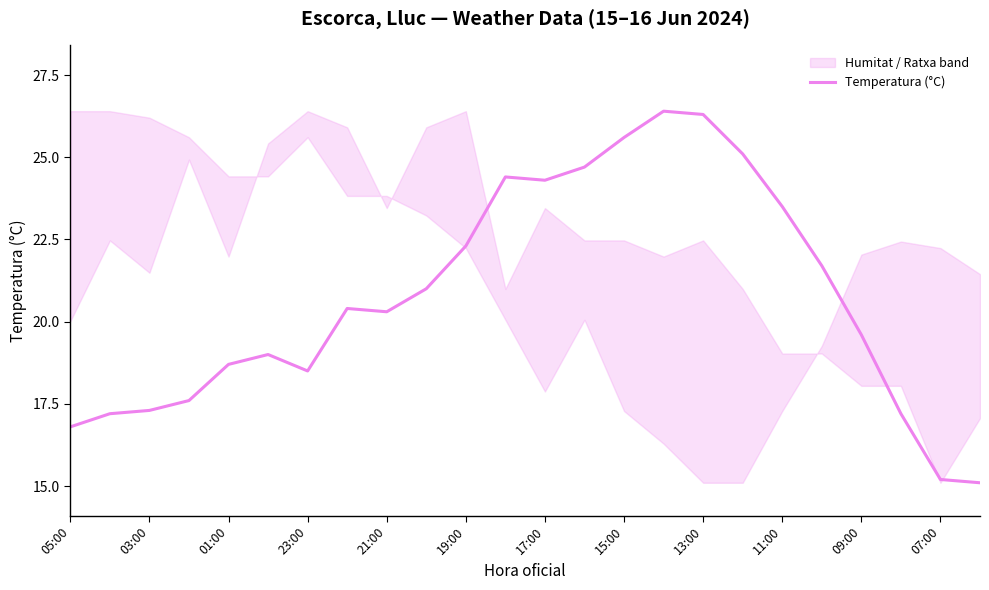

What is the maximum value shown in the chart?

26.4